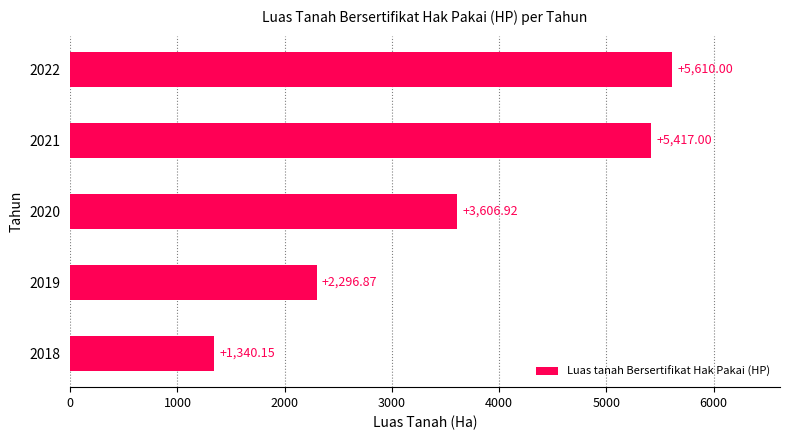

What is the ratio of the value at 2022 to the value at 2019?

2.4